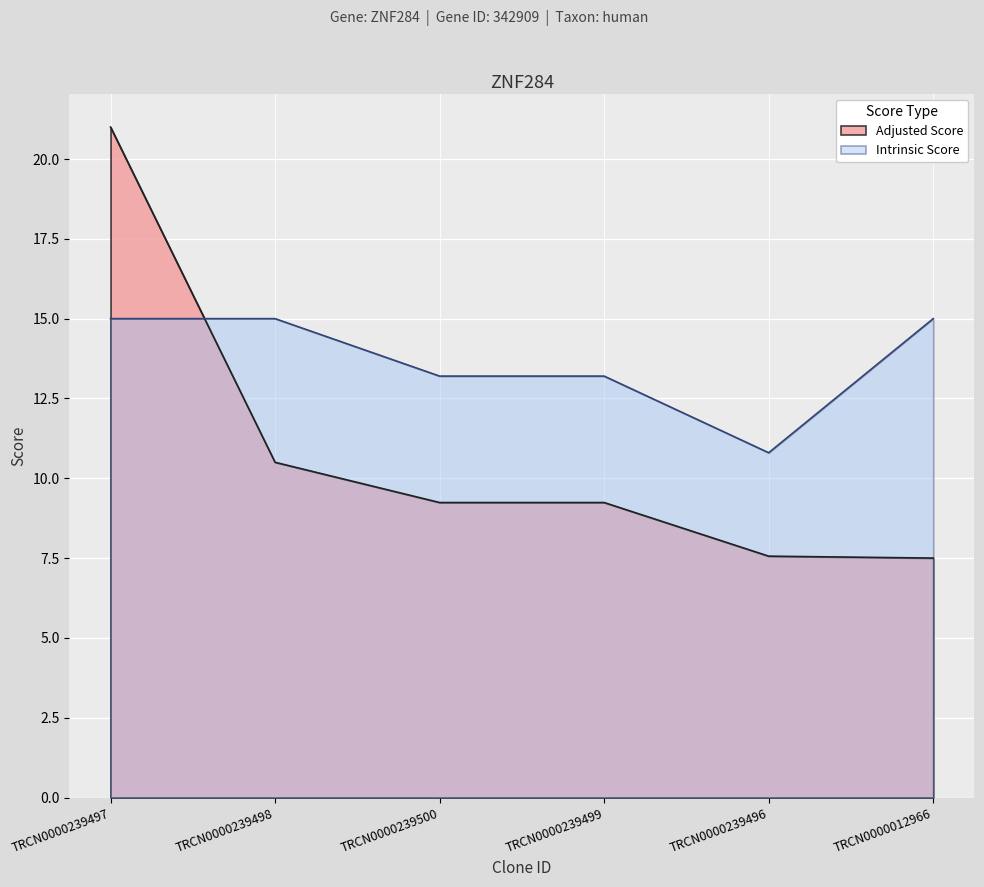

Which series ends up on top after the final intersection of Adjusted Score and Intrinsic Score?

Intrinsic Score